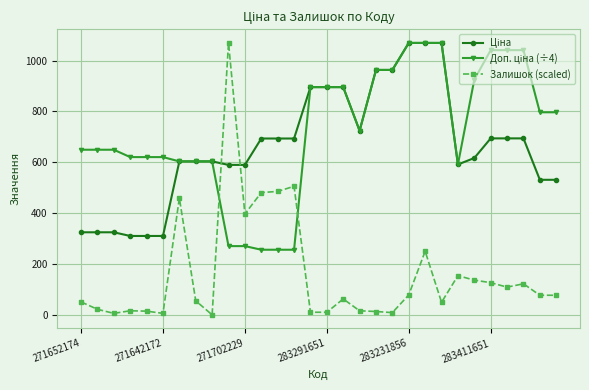

True or false: Залишок (scaled) has more than 2 points higher than both neighbors.

True